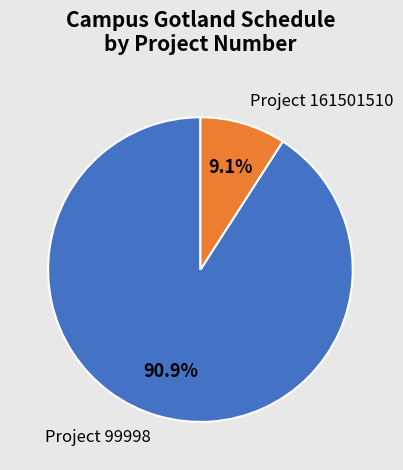

Is there any slice that represents more than half of the pie?

Yes